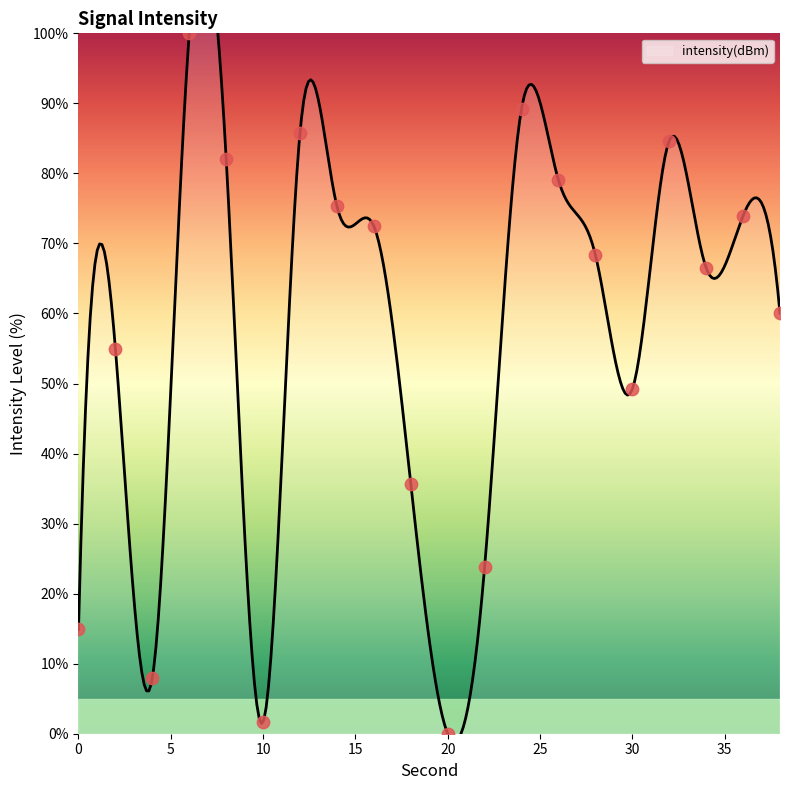

What is the change in value from 2 to 14?

+20.3